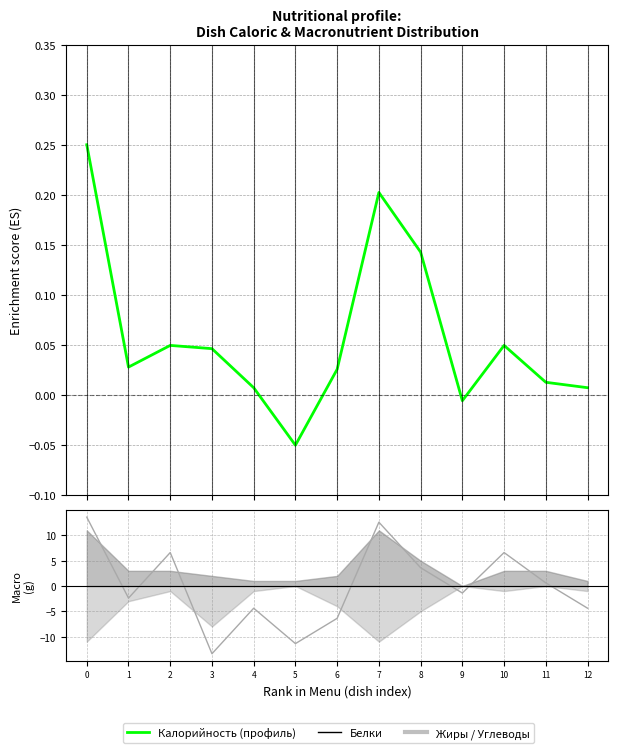

Which series has the largest range (max minus min)?

Углеводы